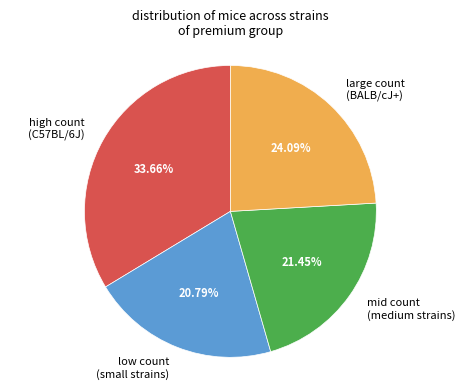

Is there a majority slice in this chart?

No